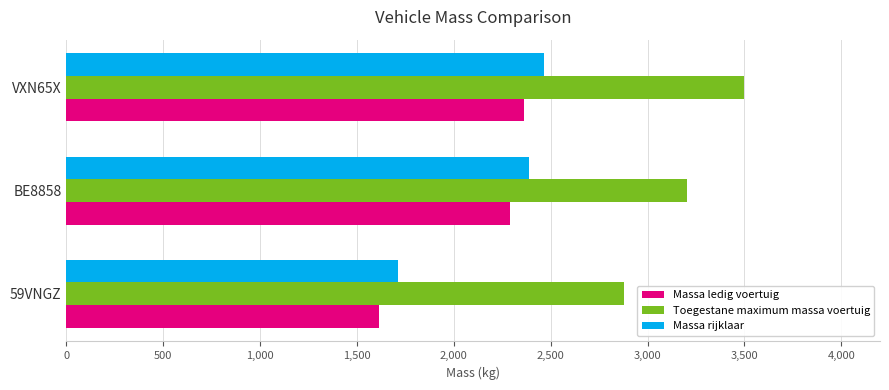

What is the approximate value of Massa ledig voertuig at 59VNGZ, to the nearest 10?

1610